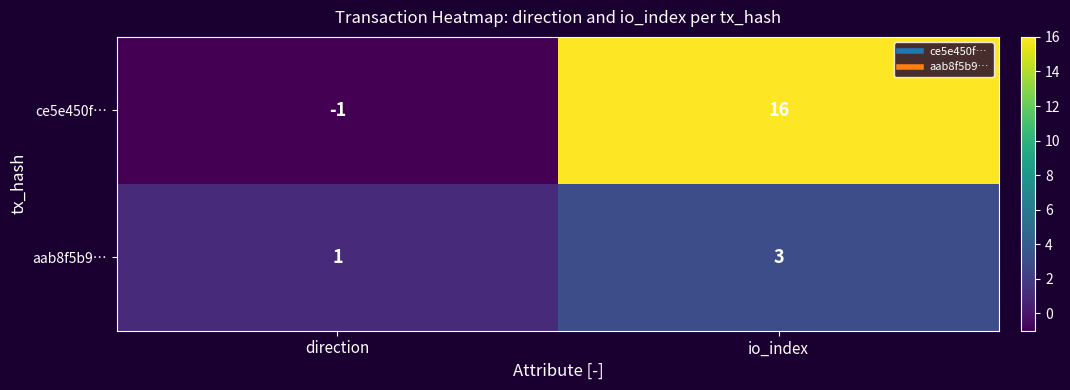

Which series has the widest spread of values?

ce5e450f…